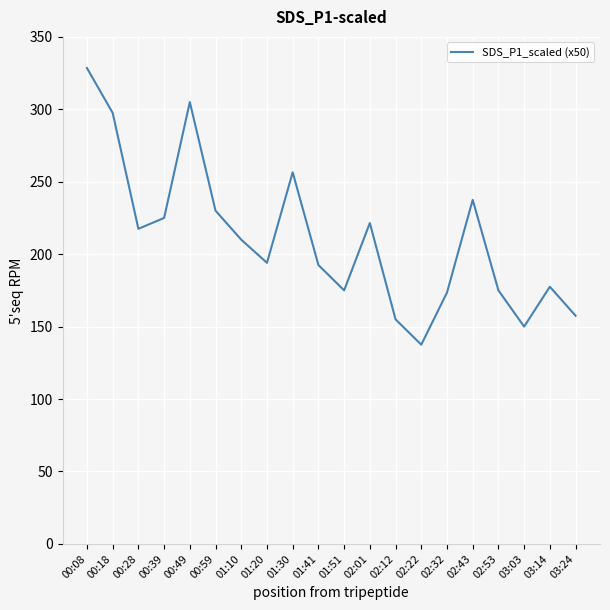

Reading left to right, transcribe all the data shown in this chart.

00:08=328.5	00:18=297.5	00:28=217.5	00:39=225.0	00:49=305.0	00:59=230.0	01:10=210.0	01:20=194.0	01:30=256.5	01:41=192.5	01:51=175.0	02:01=221.5	02:12=155.0	02:22=137.5	02:32=173.5	02:43=237.5	02:53=175.0	03:03=150.0	03:14=177.5	03:24=157.5